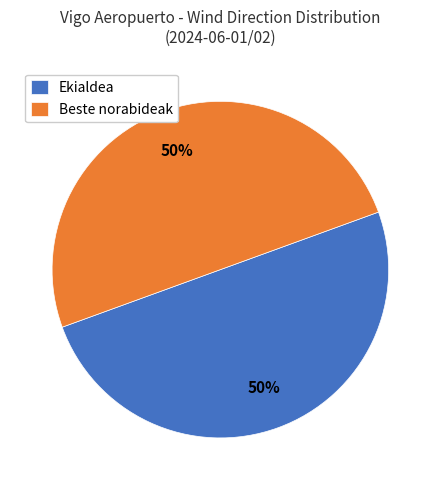

How many segments does this pie chart have?

2